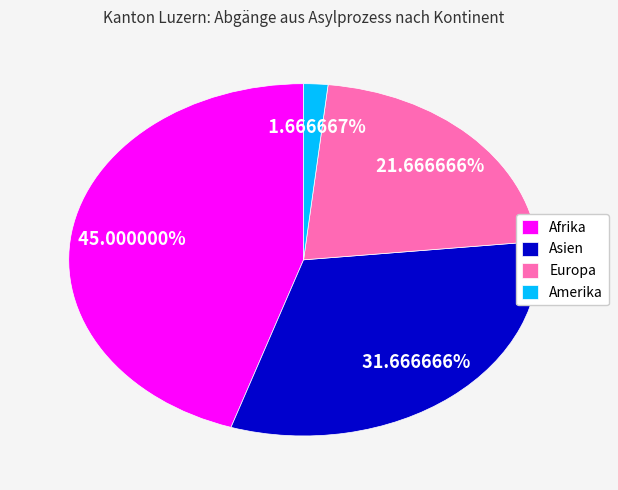

What percentage is NOT represented by Afrika?

55.0%